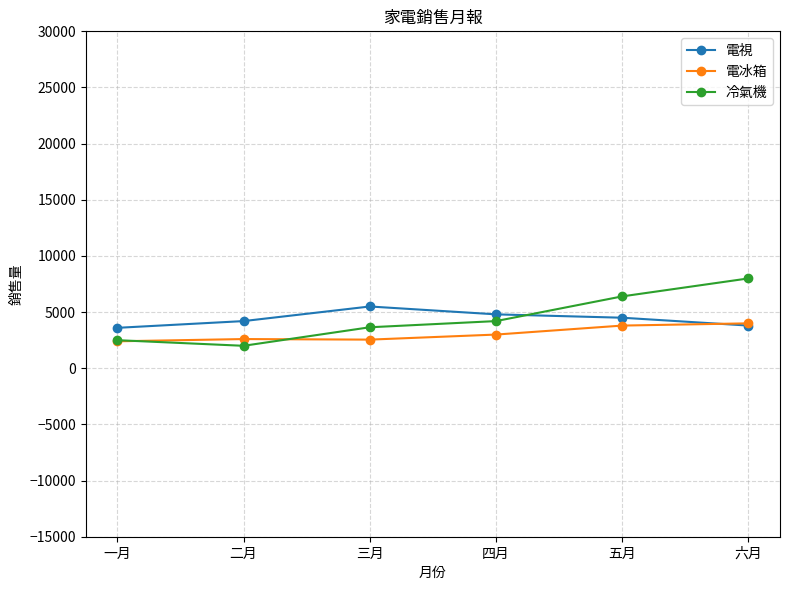

How many data points in 電視 are less than 4500?

3